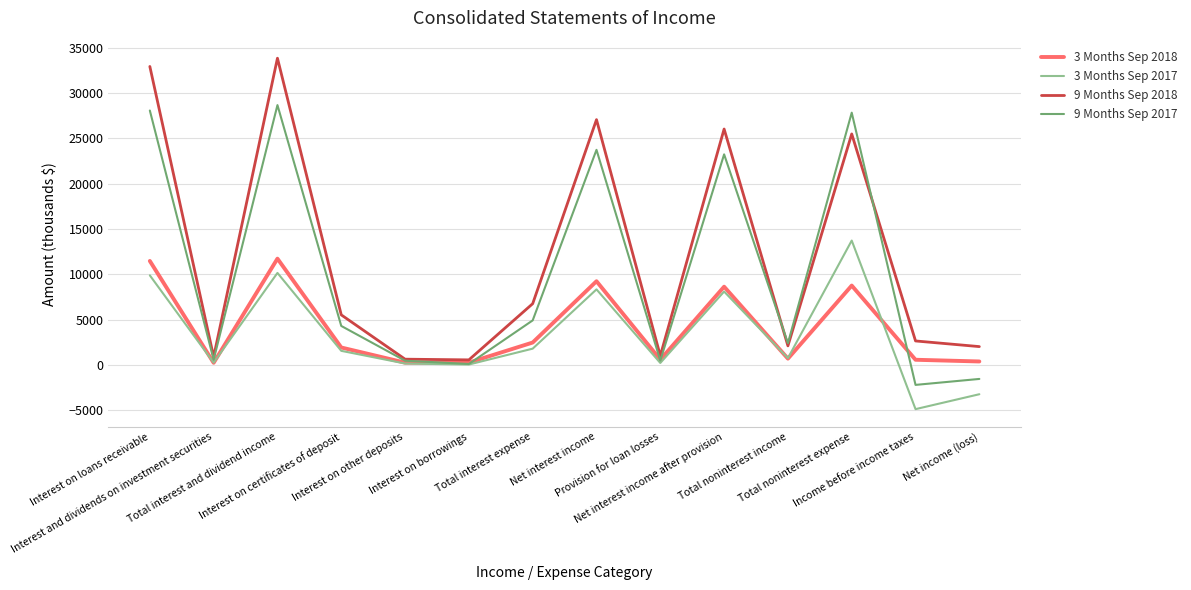

What is the maximum value shown in the chart?

33831